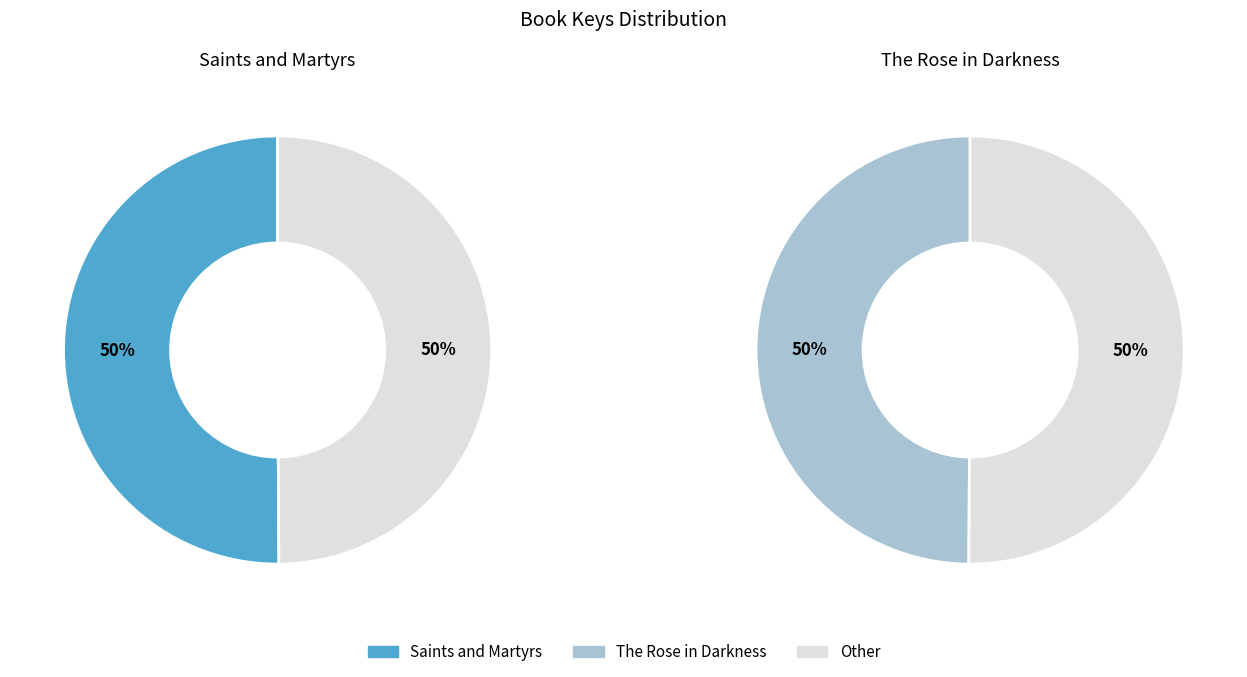

To the nearest percent, what is the combined percentage of The Rose in Darkness and Saints and Martyrs?

100%